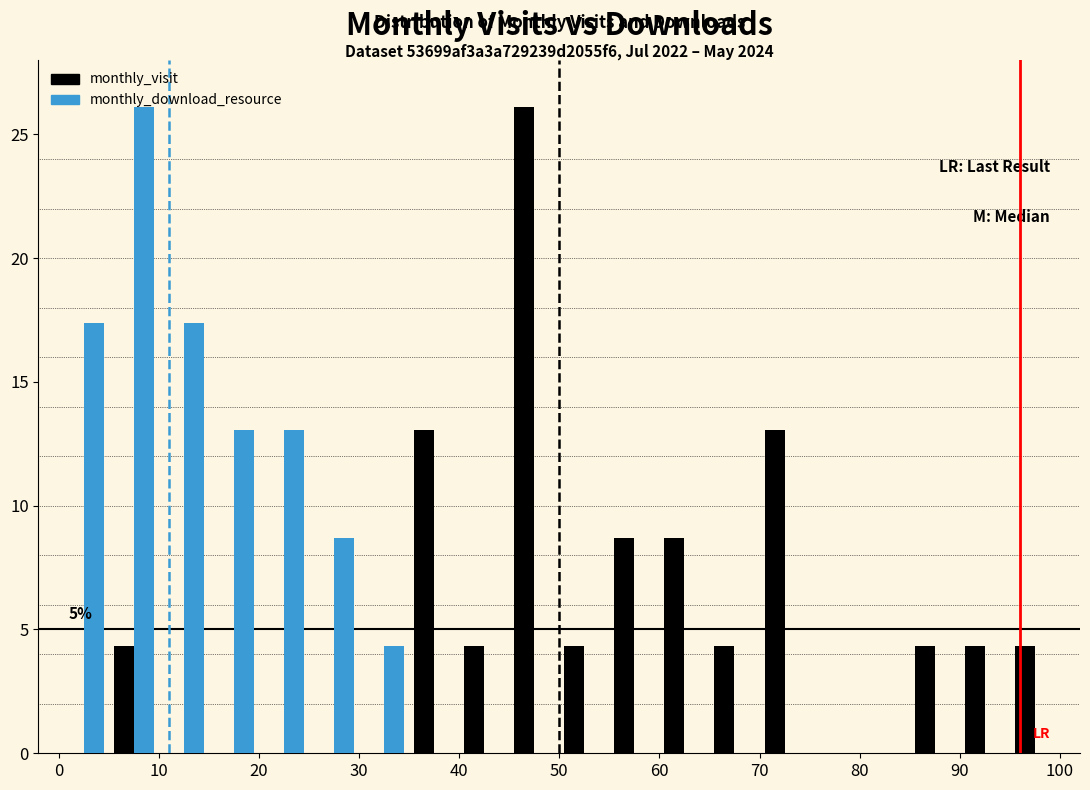

In the monthly_download_resource series, which range on the x-axis has the tallest bar?

5 to 10